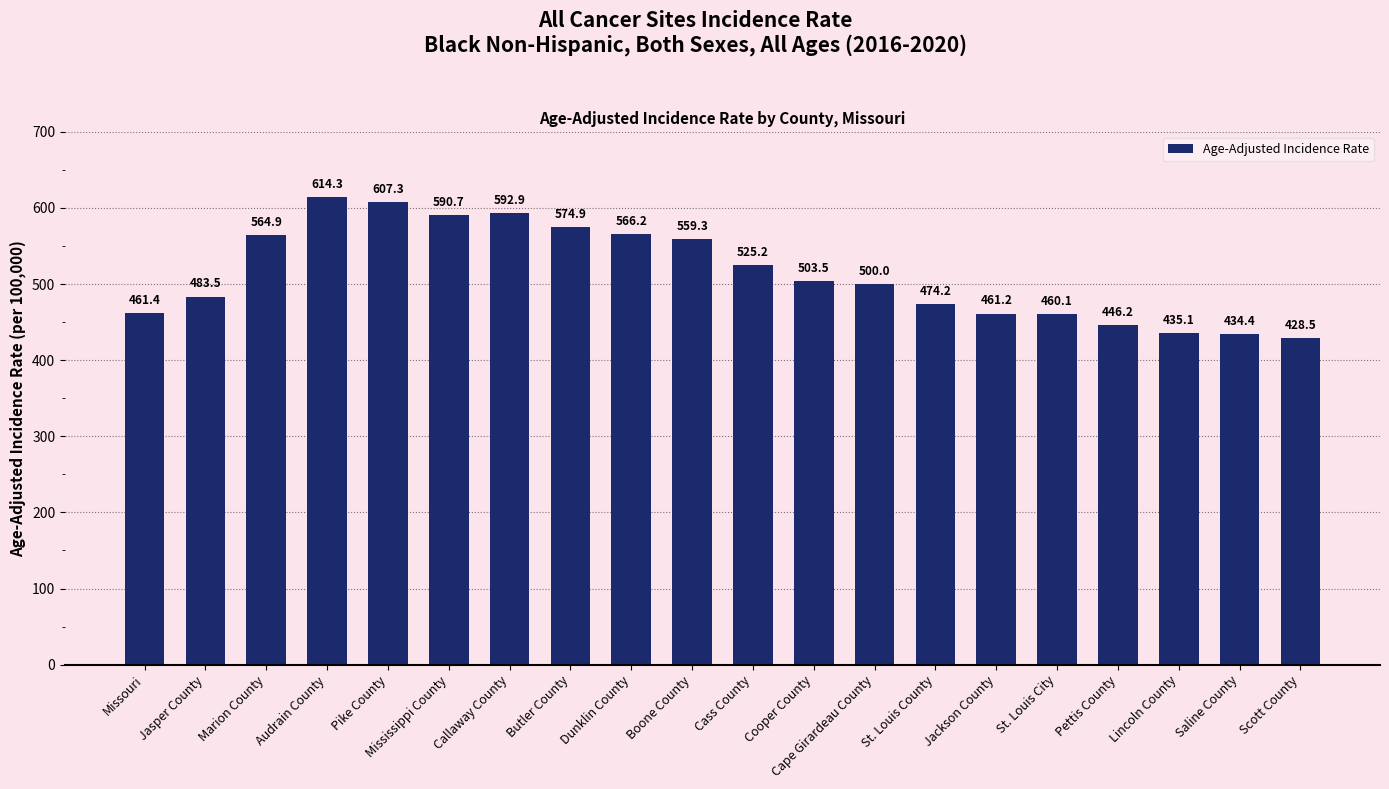

List the labels in order of value, smallest first.

Scott County, Saline County, Lincoln County, Pettis County, St. Louis City, Jackson County, Missouri, St. Louis County, Jasper County, Cape Girardeau County, Cooper County, Cass County, Boone County, Marion County, Dunklin County, Butler County, Mississippi County, Callaway County, Pike County, Audrain County